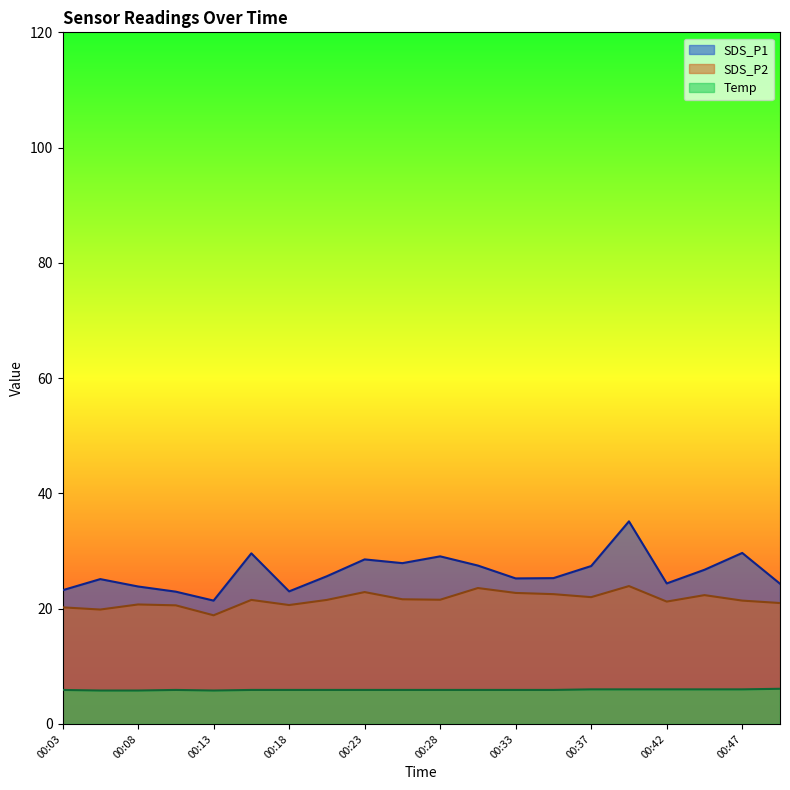

What is the sum of the Temp values at 00:23 and 00:03?

11.8